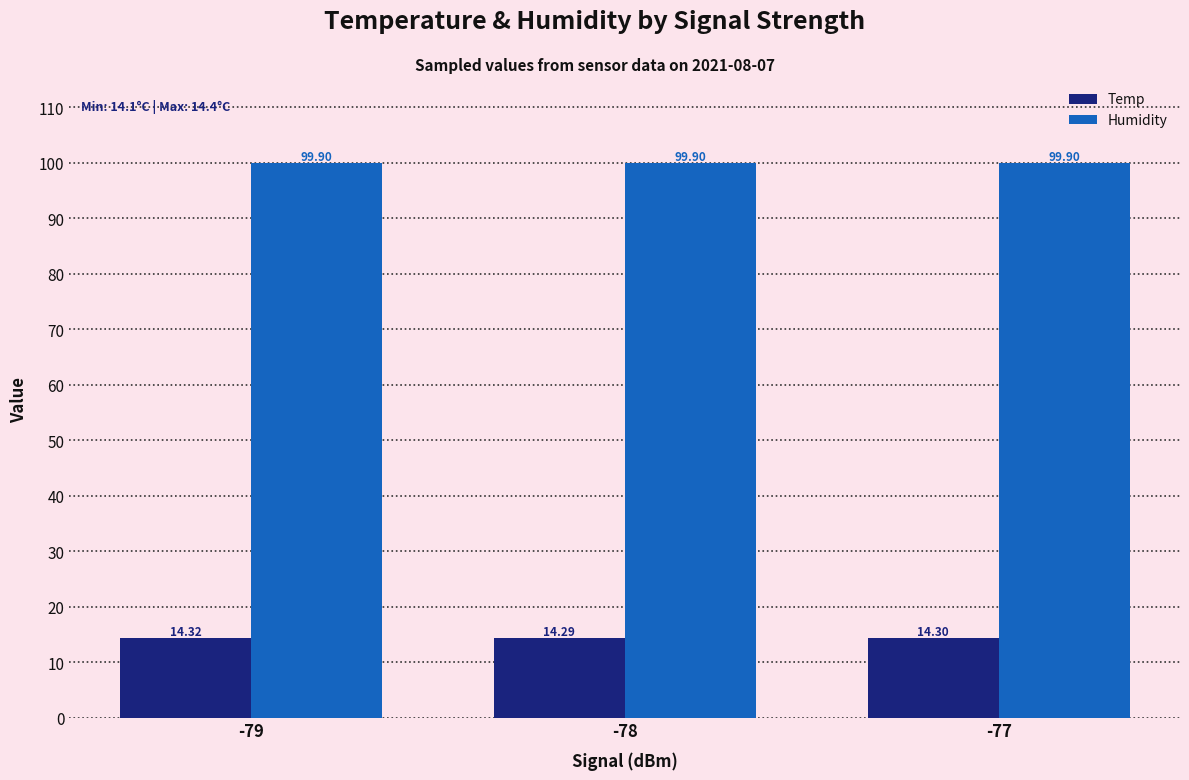

What is the sum of the Humidity values at -79 and -77?

199.8